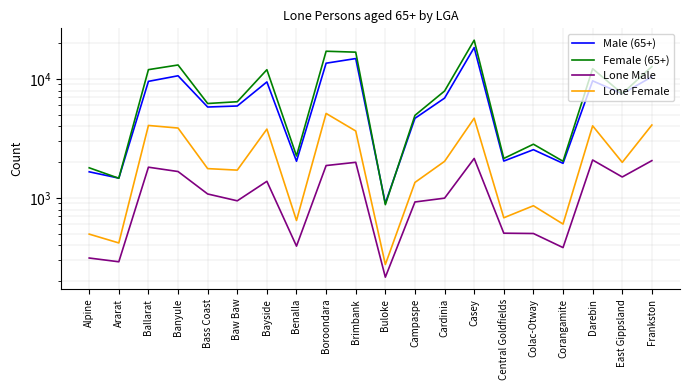

What is the highest value of the Female (65+) series?

21209